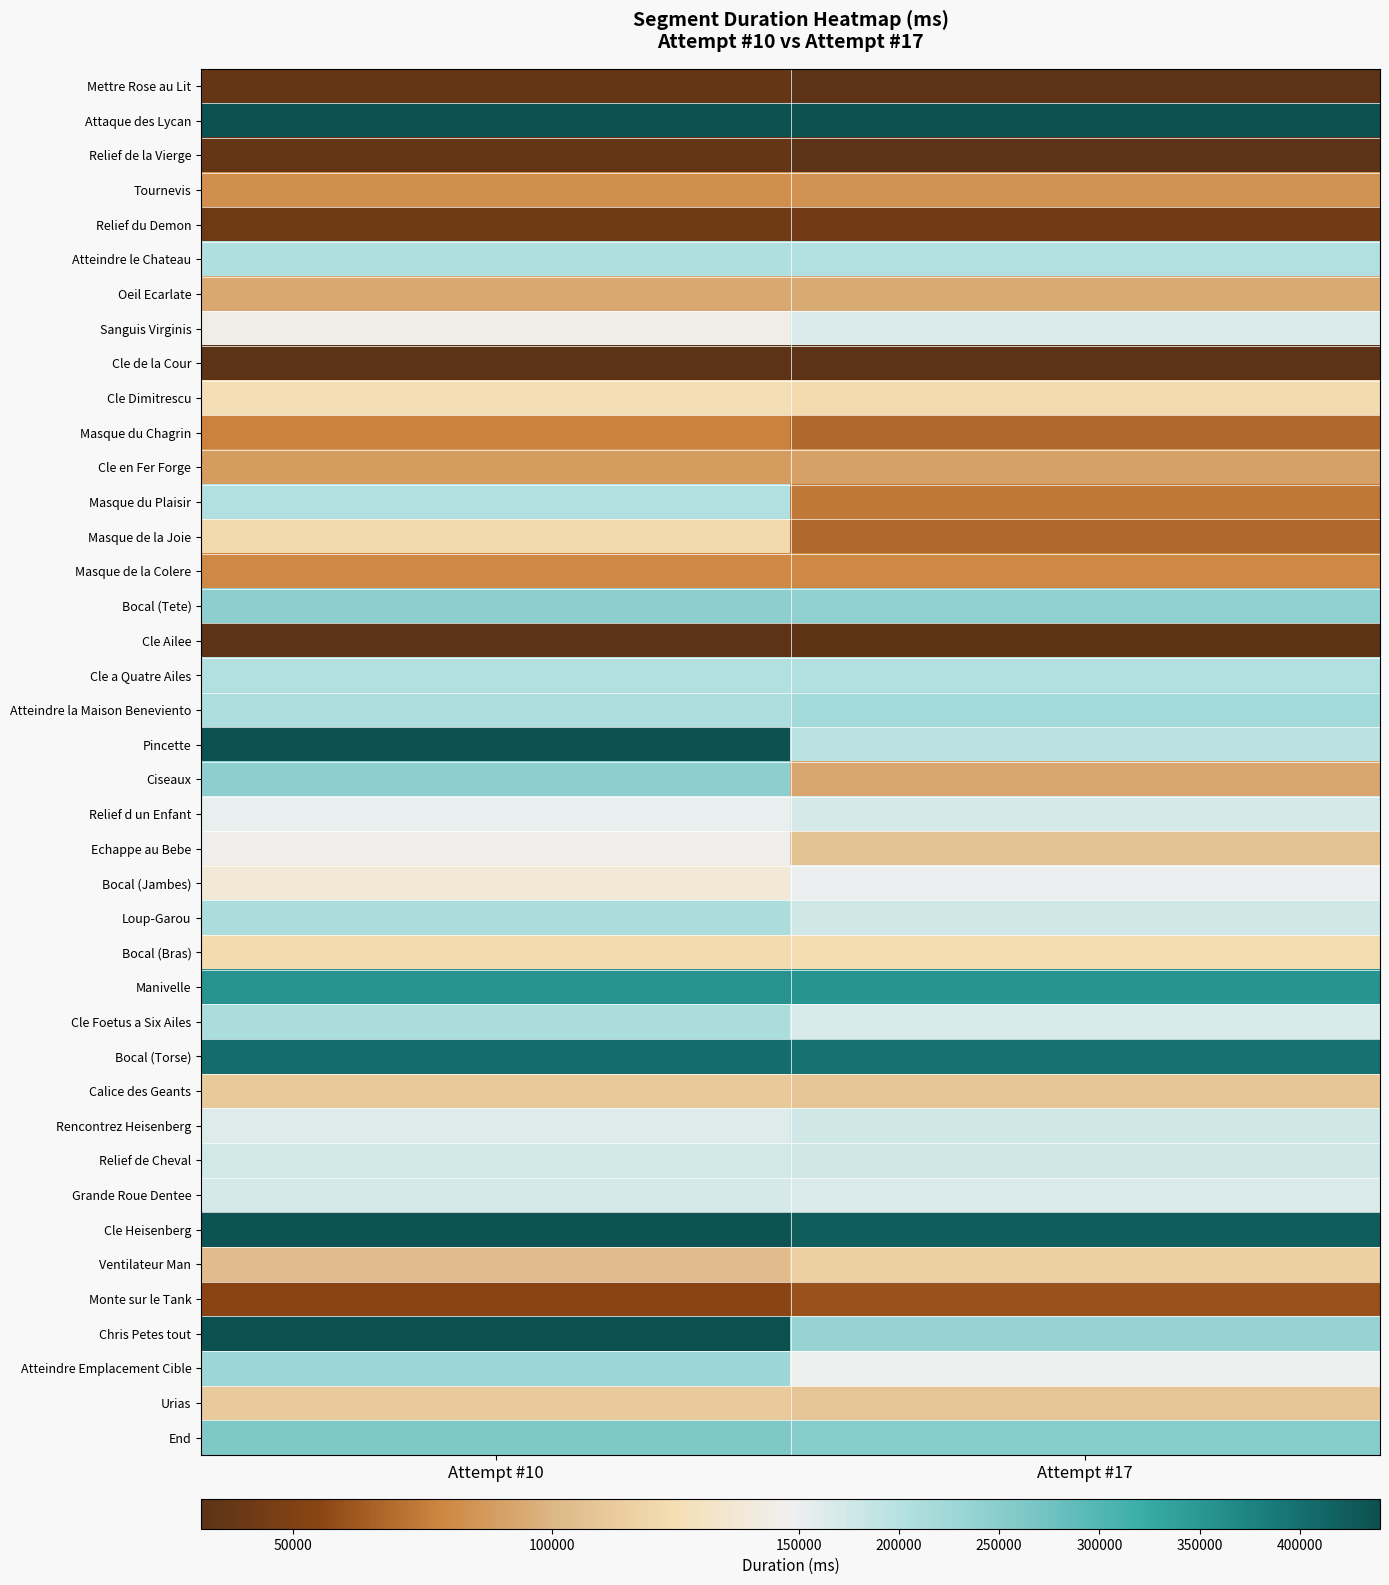

At which category is the sum across all series the highest?

Attempt #10